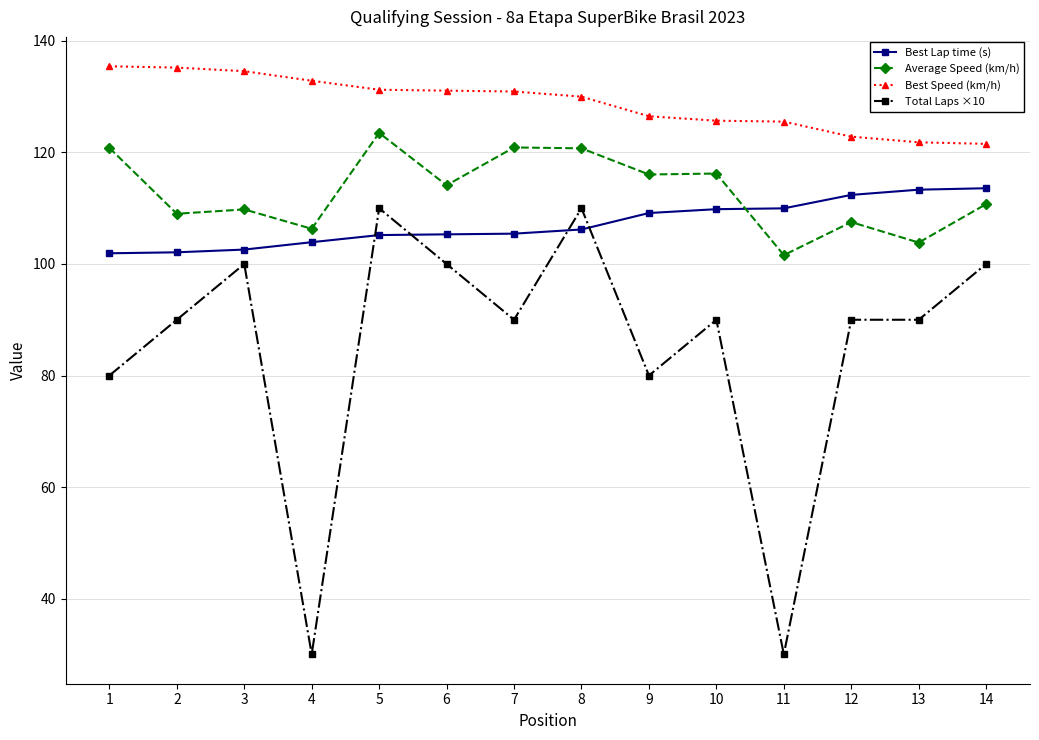

What is the approximate value of Total Laps ×10 at 2?

90.0